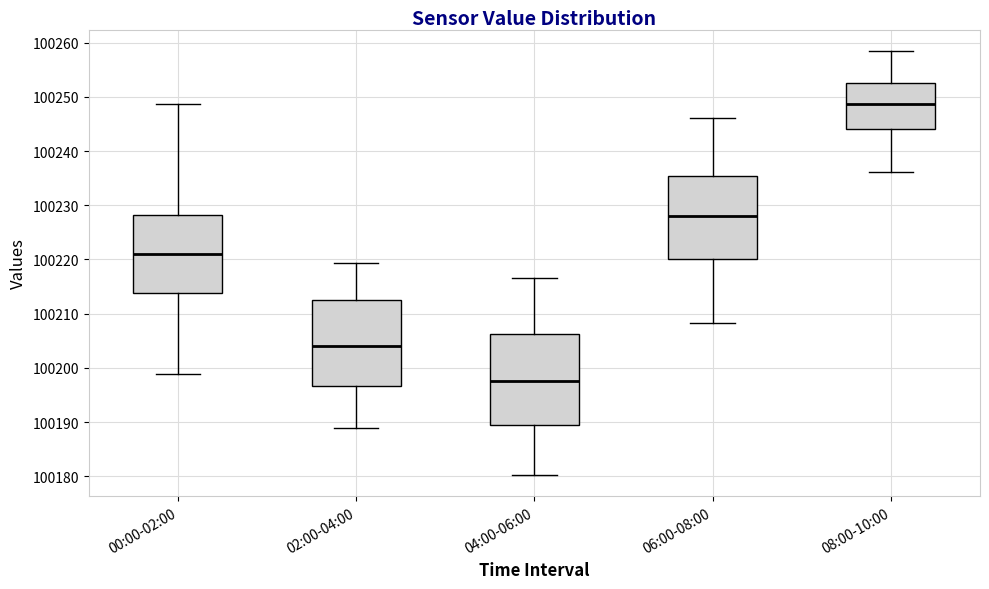

Reading left to right, read every box against the y-axis: the position of its median line, the range the box covers, and the ends of its whiskers. The values are not printed on the chart, so give them approximately, as read against the axis.

00:00-02:00: median 100221, box 100214 to 100228, whiskers 100199 to 100249
02:00-04:00: median 100204, box 100197 to 100212, whiskers 100189 to 100219
04:00-06:00: median 100198, box 100189 to 100206, whiskers 100180 to 100217
06:00-08:00: median 100228, box 100220 to 100235, whiskers 100208 to 100246
08:00-10:00: median 100249, box 100244 to 100253, whiskers 100236 to 100259